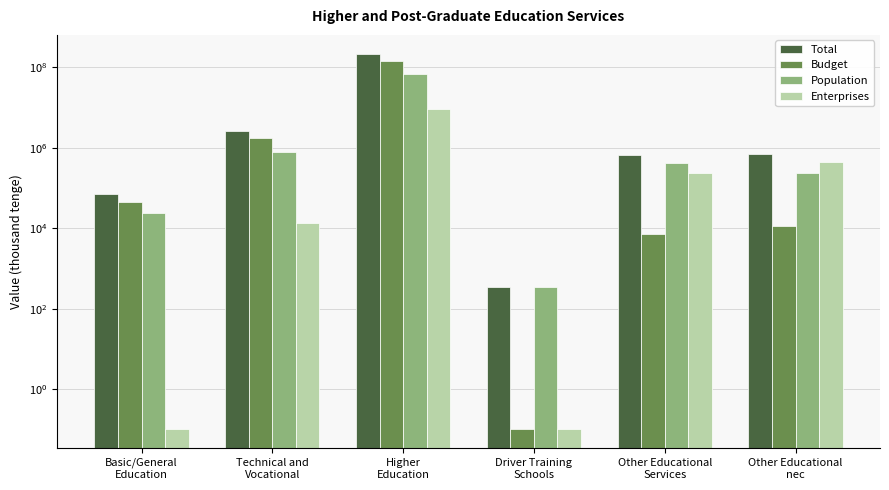

What is the label of the 1st bar from the left?

Basic/General
Education